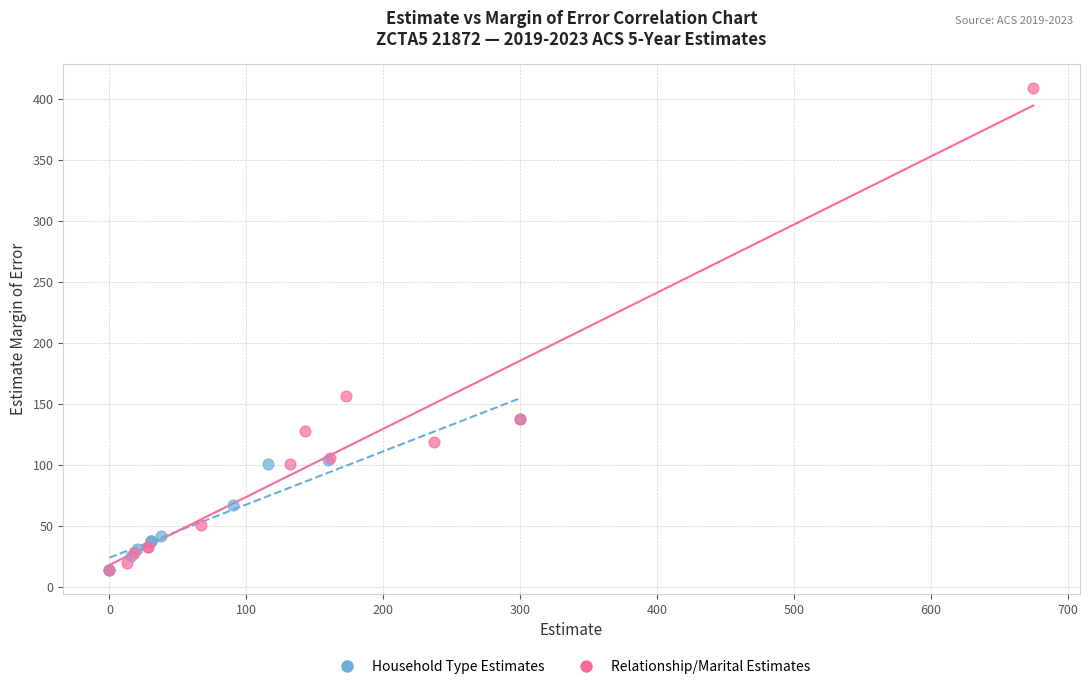

Which series reaches the maximum Y coordinate?

Relationship/Marital Estimates